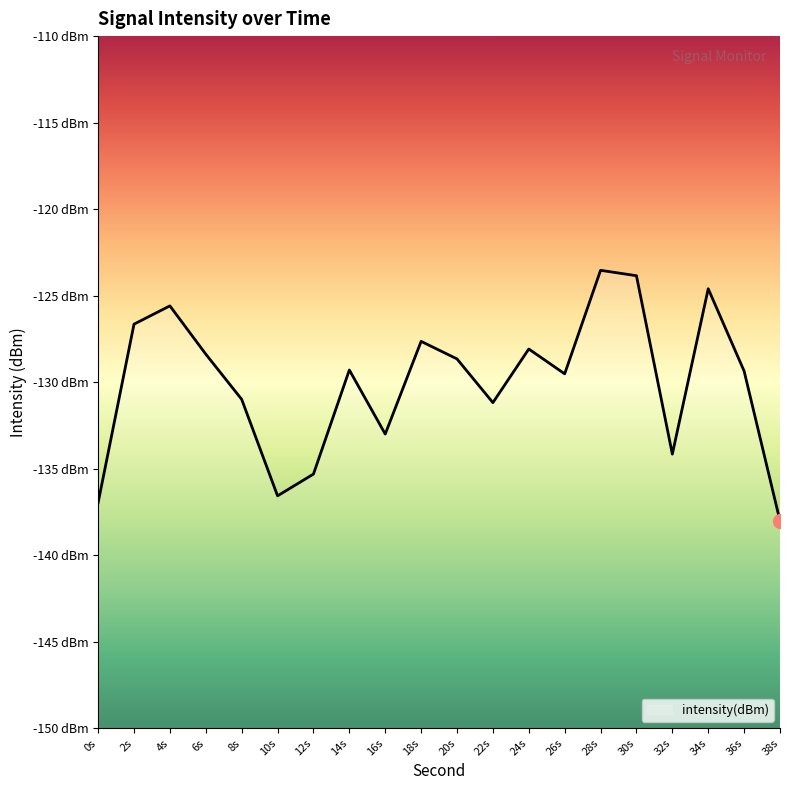

Does the chart display data point markers on the line(s)?

No